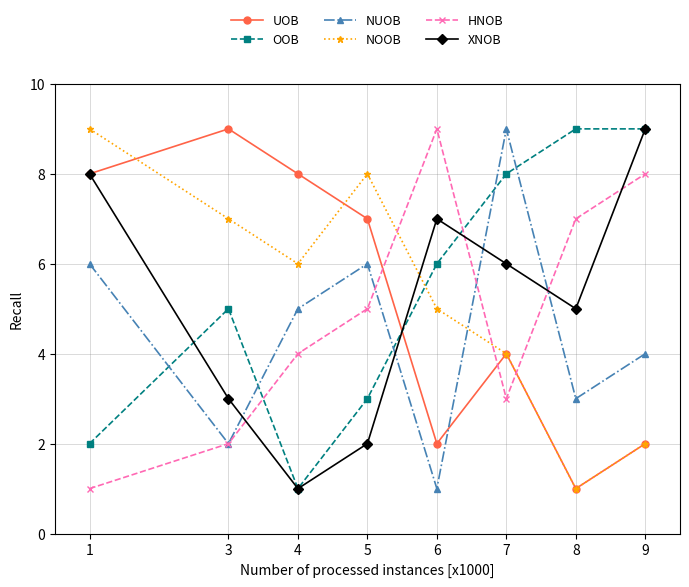

Is it true that NOOB equals 2 at 6?

False